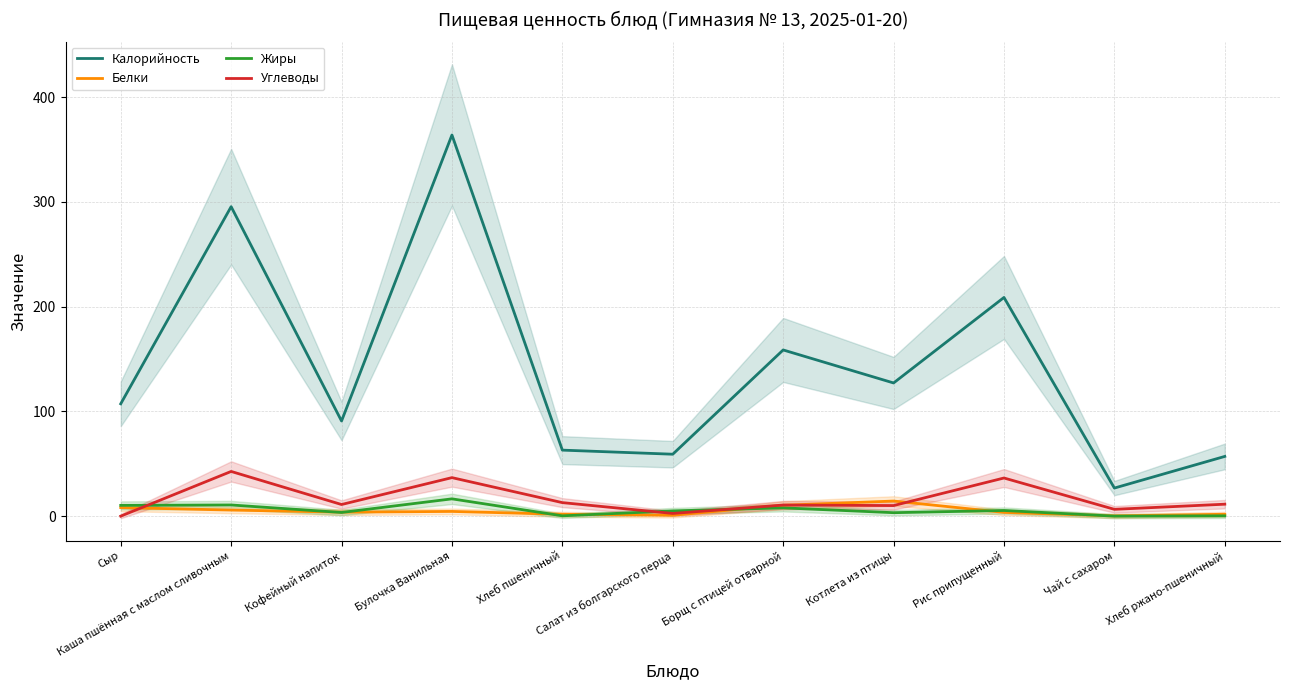

Is the value of Калорийность at Каша пшённая с маслом сливочным greater than the value of Углеводы at Хлеб пшеничный?

Yes